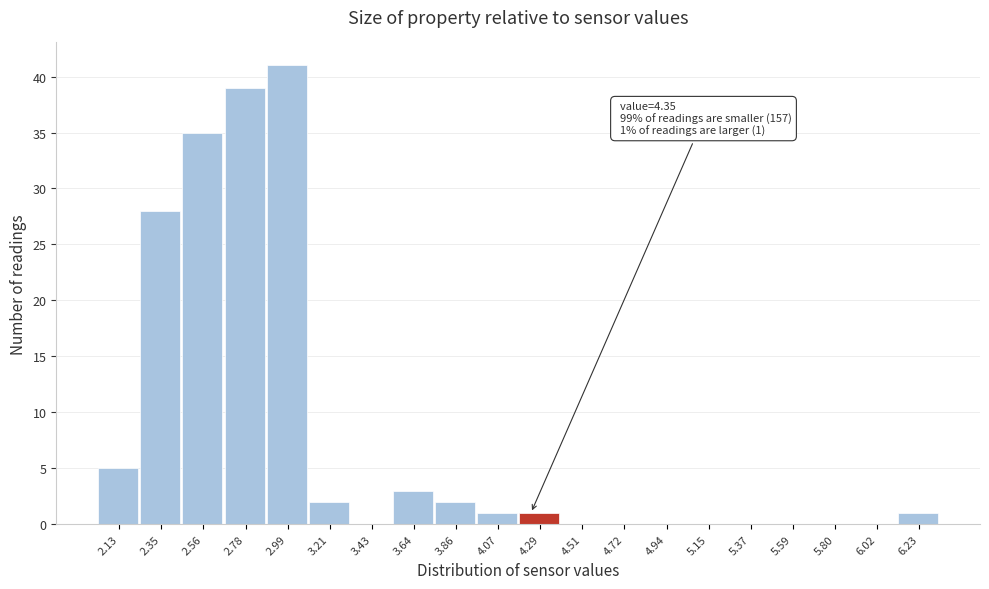

Reading left to right, extract all data points from this chart.

2.13=5	2.35=28	2.56=35	2.78=39	2.99=41	3.21=2	3.43=0	3.64=3	3.86=2	4.07=1	4.29=1	4.51=0	4.72=0	4.94=0	5.15=0	5.37=0	5.59=0	5.80=0	6.02=0	6.23=1